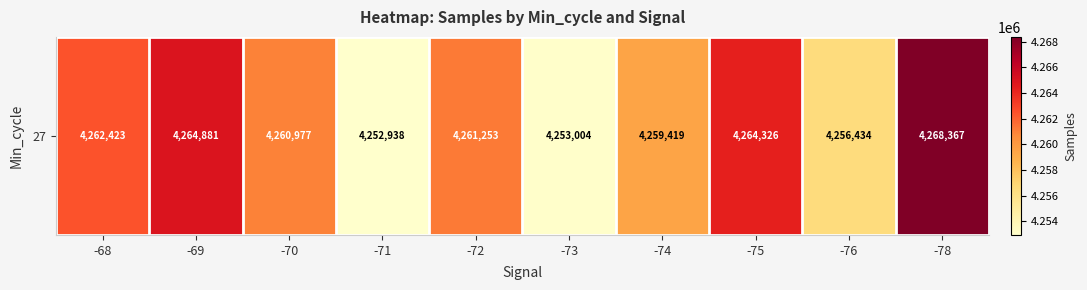

Reading right to left, transcribe all the data shown in this chart.

-78=4268367	-76=4256434	-75=4264326	-74=4259419	-73=4253004	-72=4261253	-71=4252938	-70=4260977	-69=4264881	-68=4262423